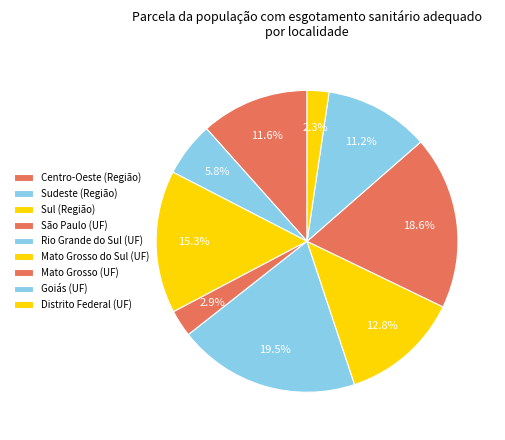

Count the number of slices in the pie.

9